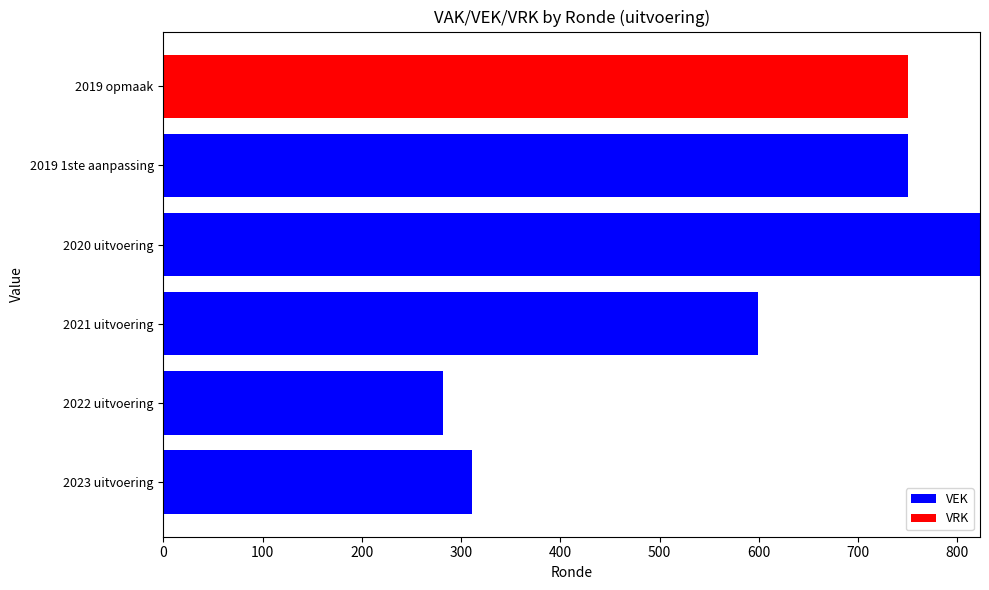

True or false: VEK has a value of 599 at 2021 uitvoering.

True